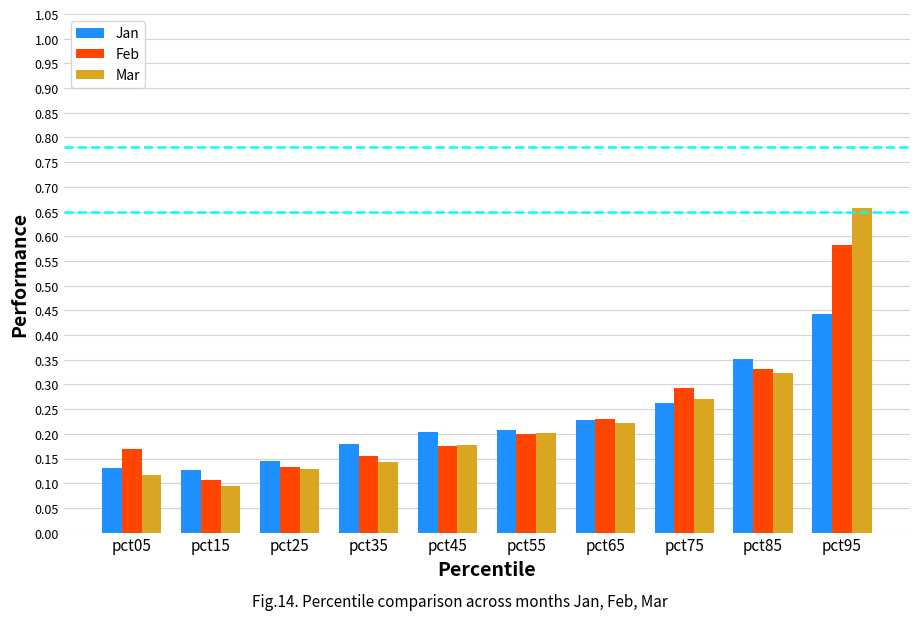

How many bars are there in total?

30